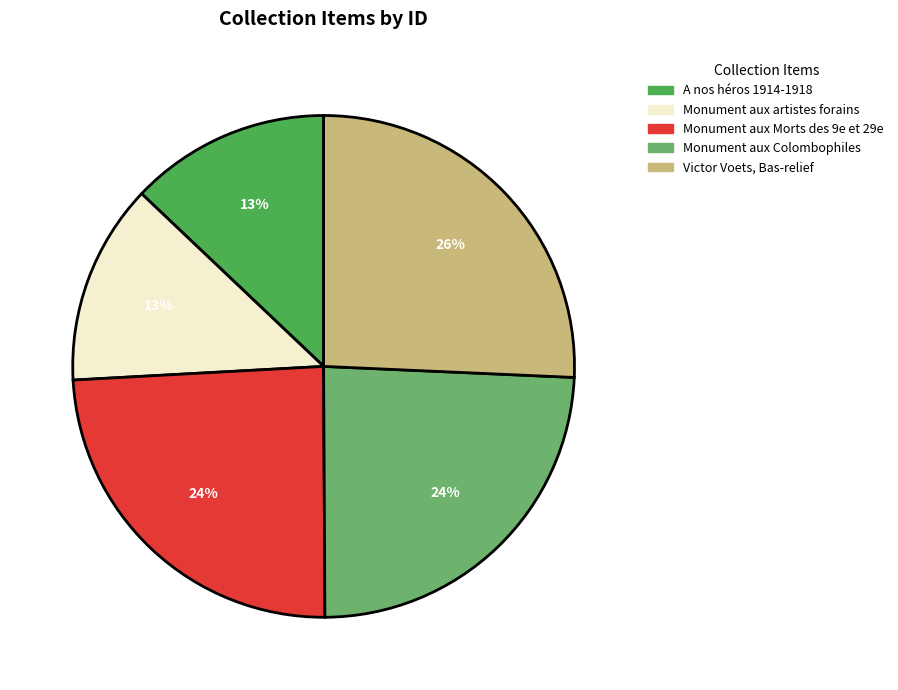

To the nearest percent, what is the difference between the largest and smallest slice percentages?

13%